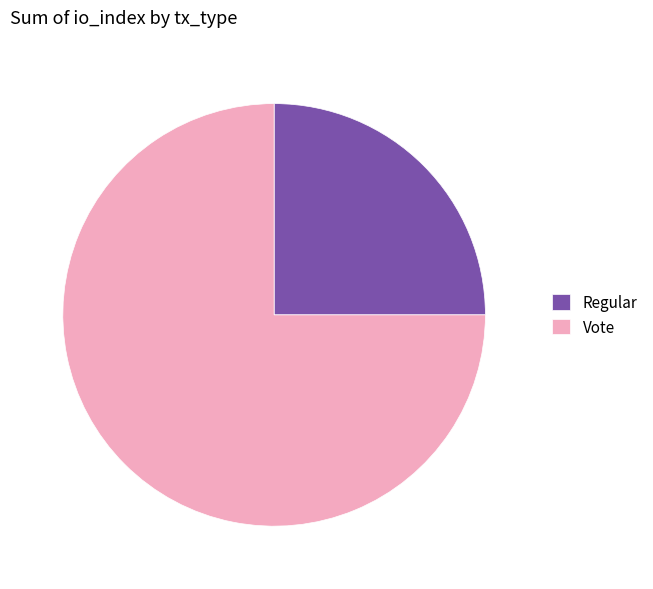

Combined, do Vote and Regular account for over 50%?

Yes